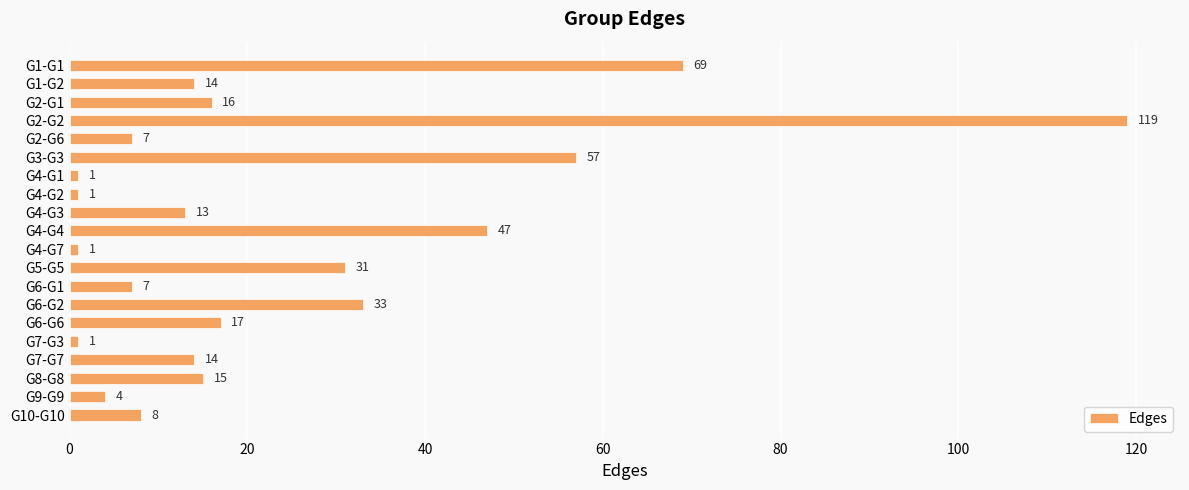

What is the value of the 8th bar from the top?

1